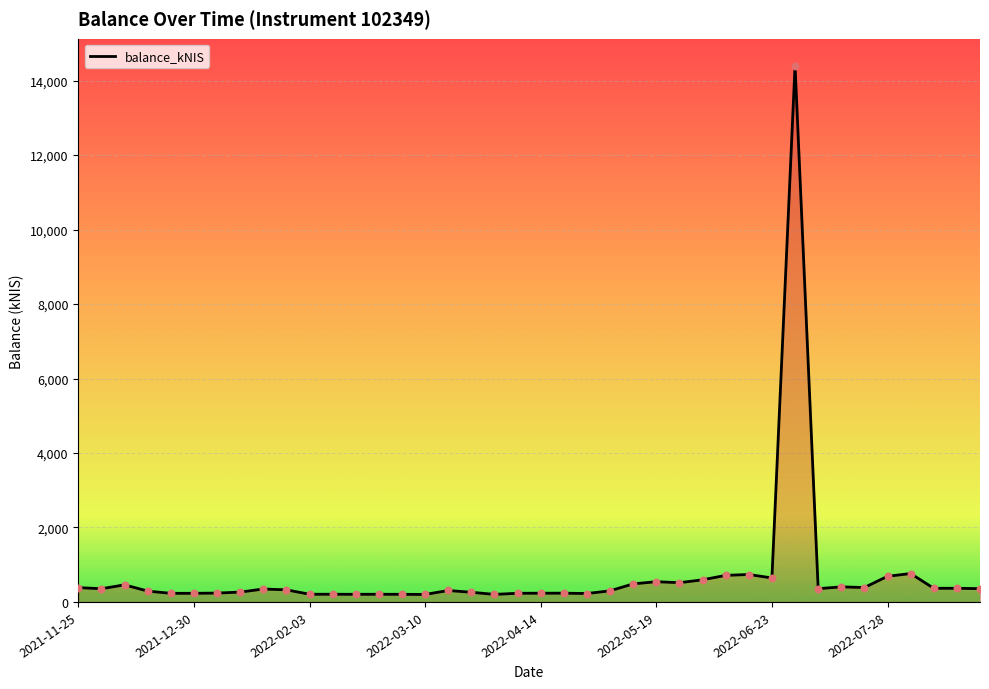

What is the difference between the maximum and minimum values?

14205.1